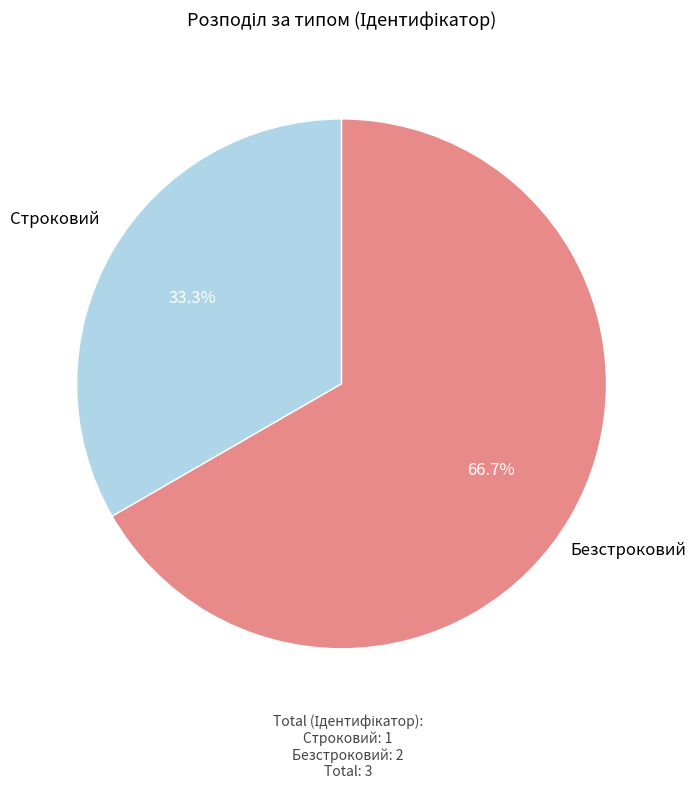

Is there a majority slice in this chart?

Yes